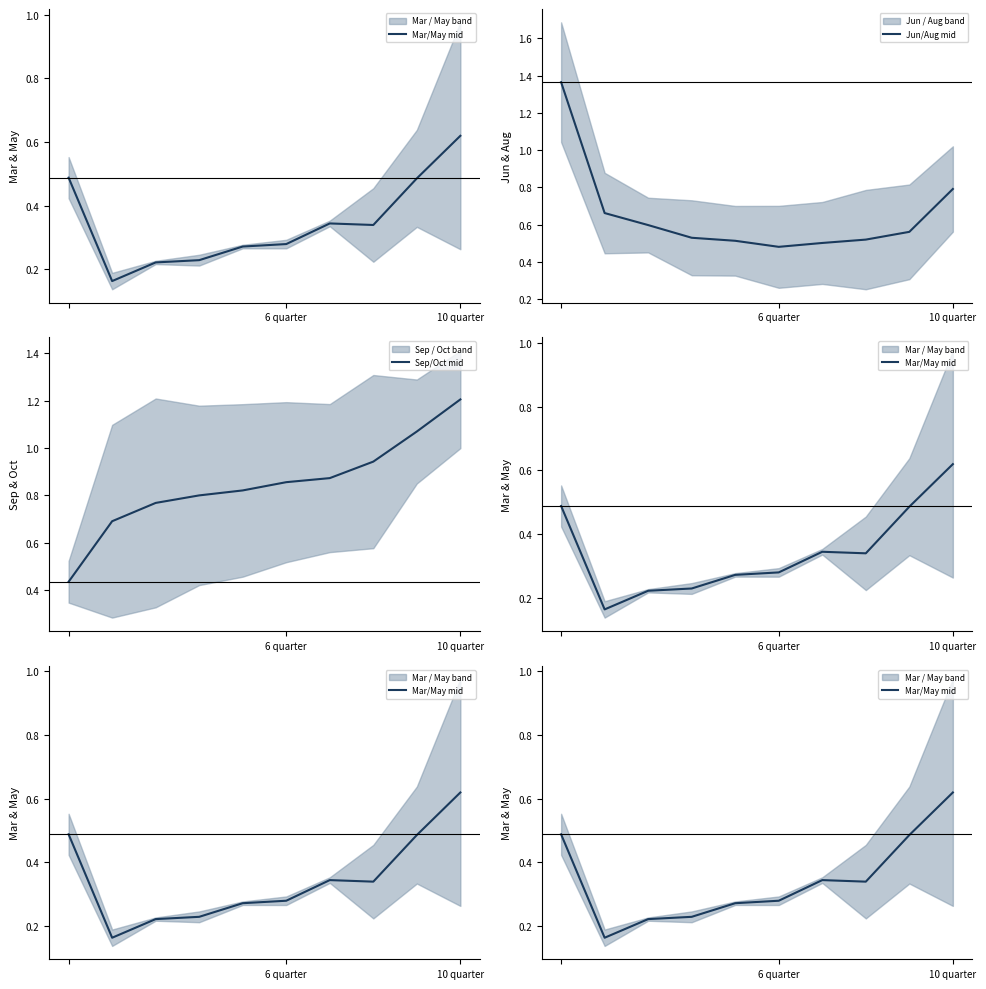

What is the highest value of the Sep/Oct mid series?

1.2